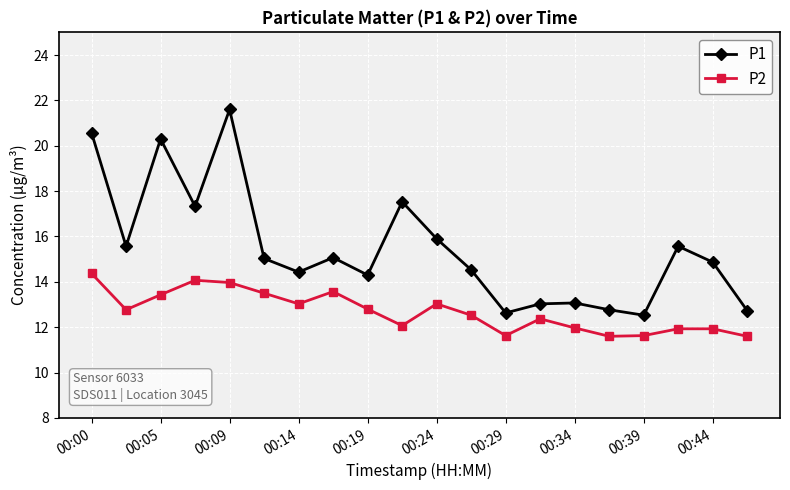

Rank the series by their maximum value, from highest to lowest.

P1, P2